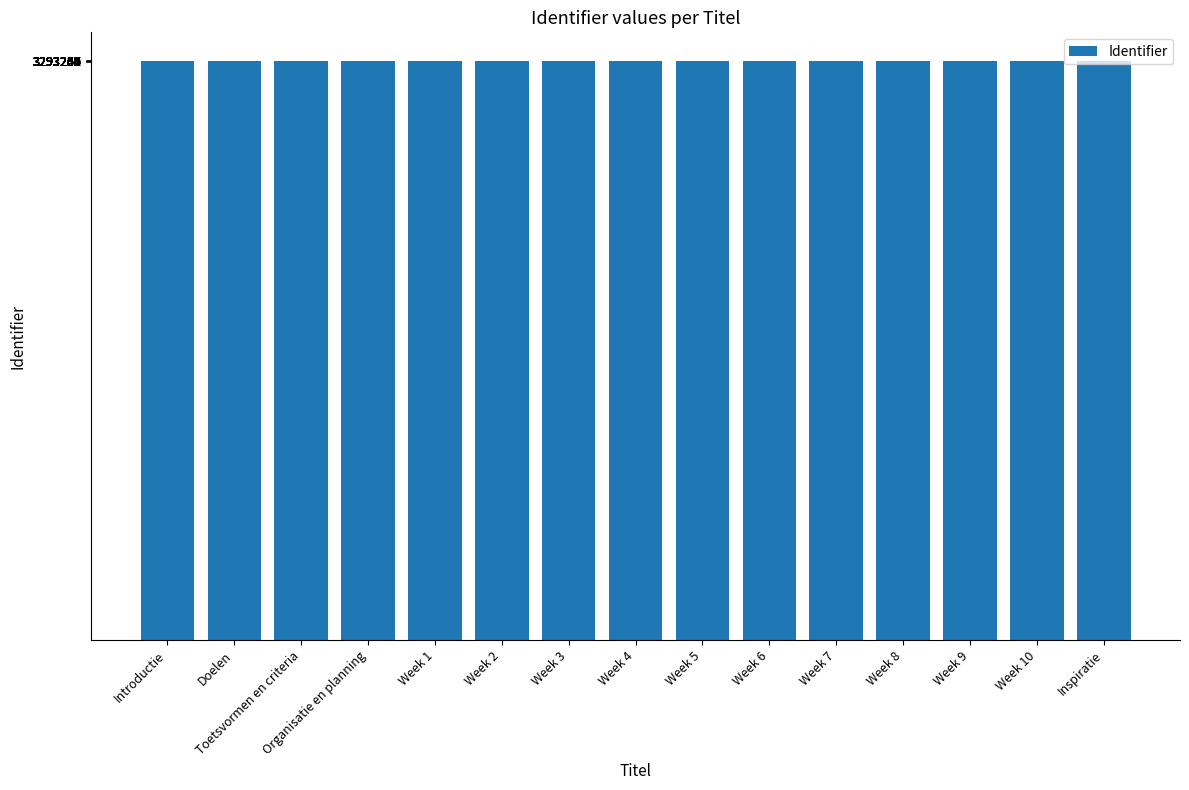

What is the ratio of the value at Week 10 to the value at Week 7?

1.0